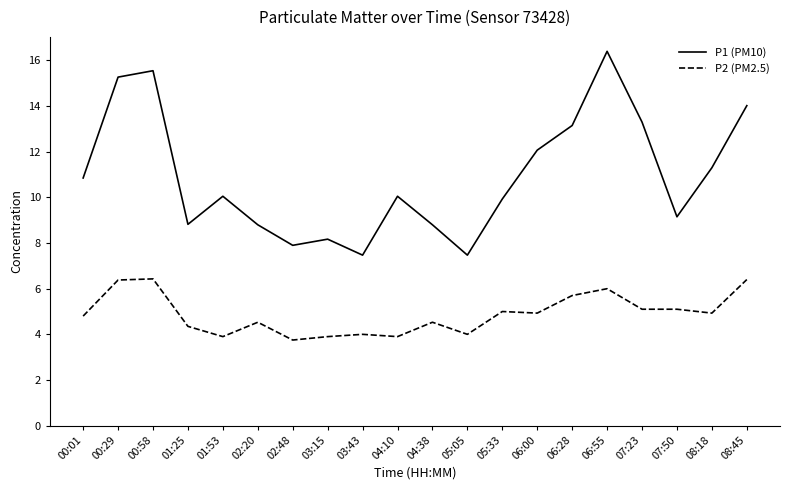

Which series has the largest range (max minus min)?

P1 (PM10)